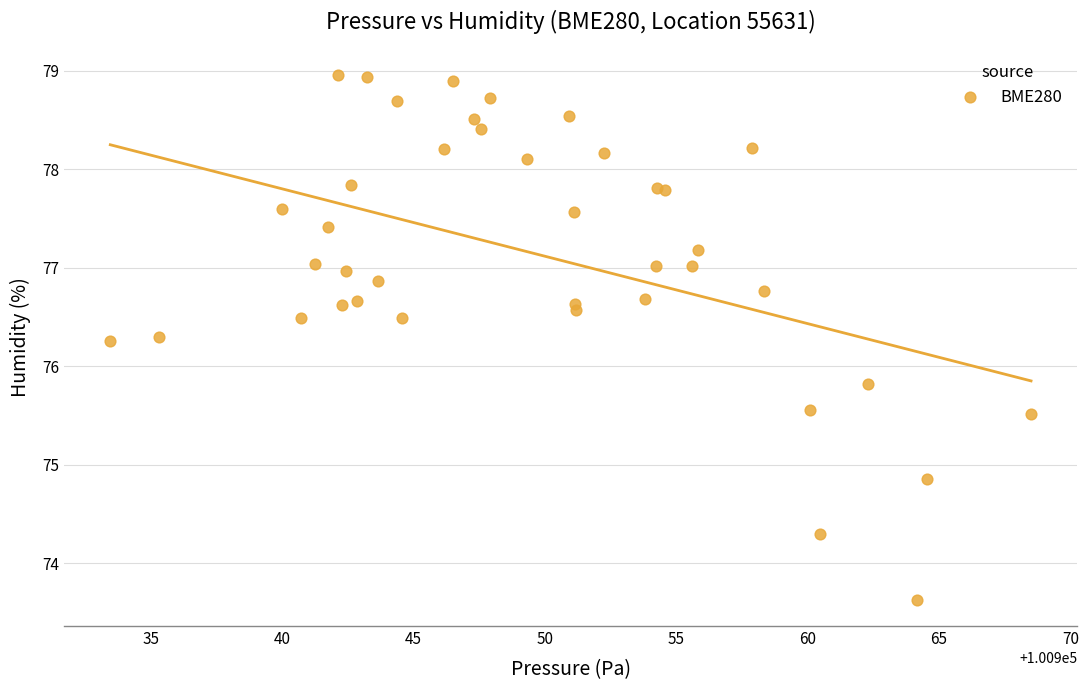

What Y value in the scatter plot is closest to 76?

75.8